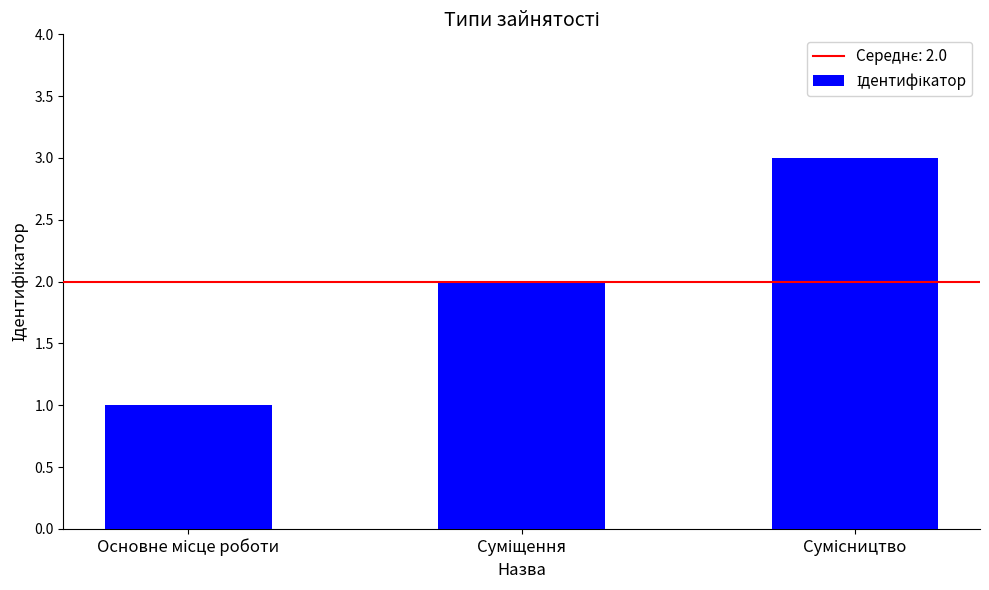

What is the maximum value shown in the chart?

3